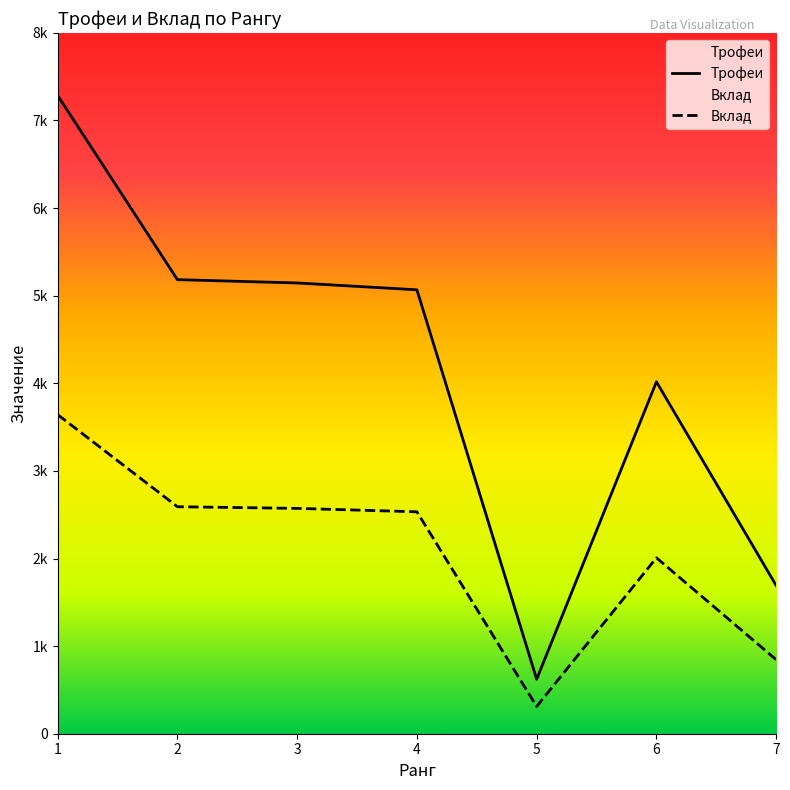

What is the maximum value for Трофеи?

7285